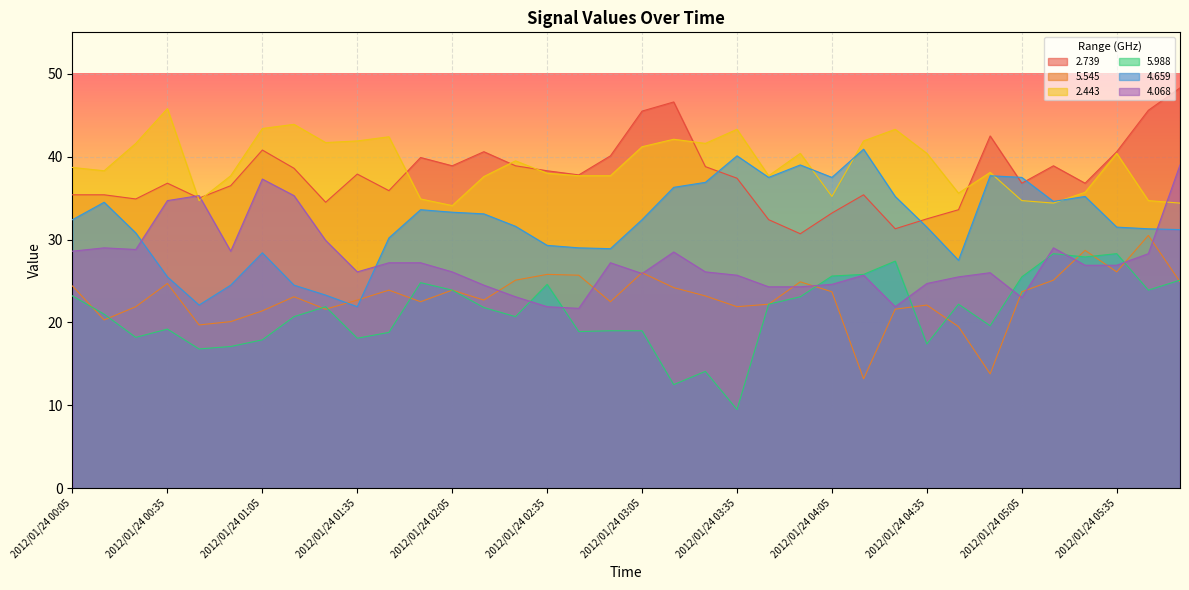

Rank the series by their maximum value, from highest to lowest.

2.739, 2.443, 4.659, 4.068, 5.545, 5.988